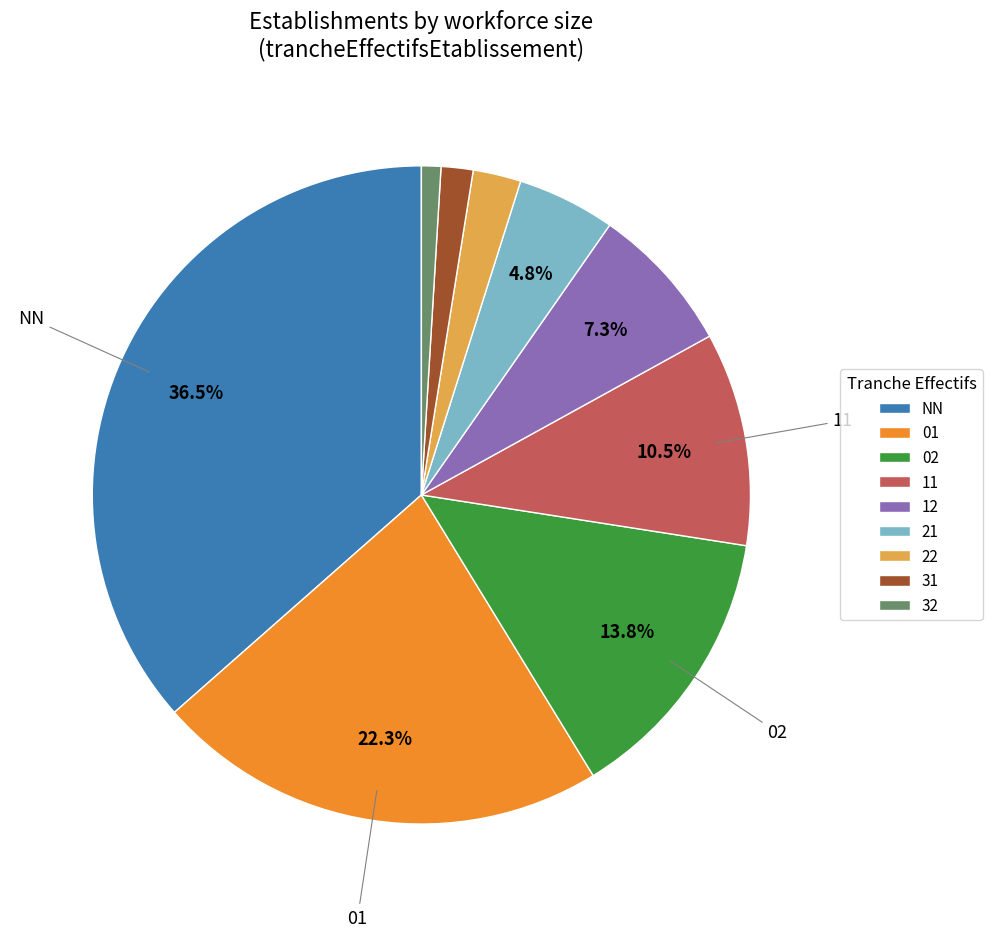

To the nearest percent, what is the difference between the 11 and 22 slice percentages?

8%